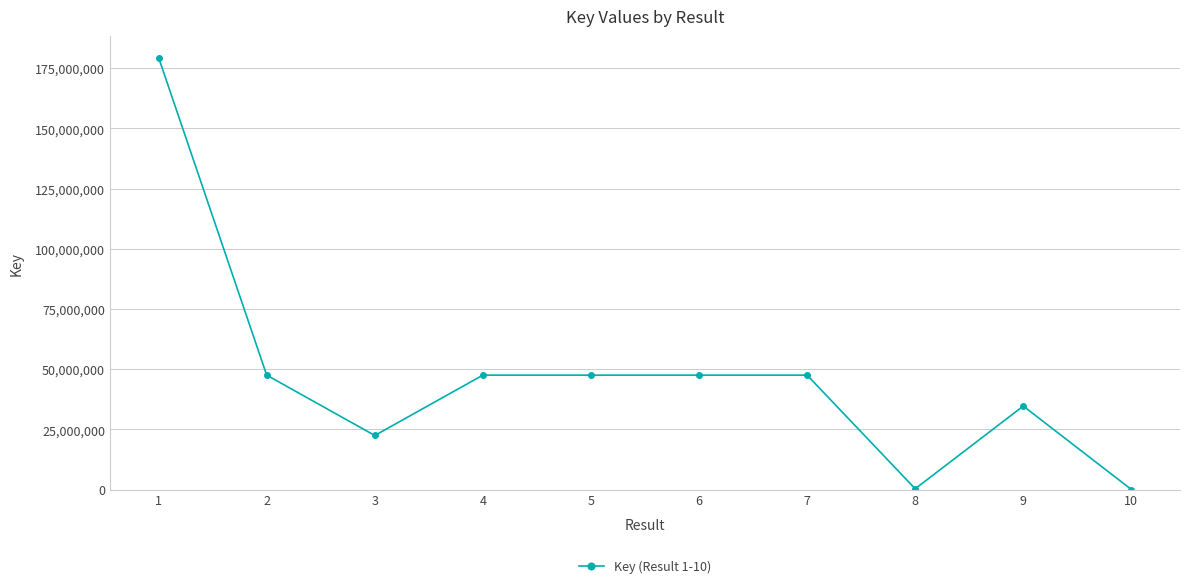

What is the average value?

47432370